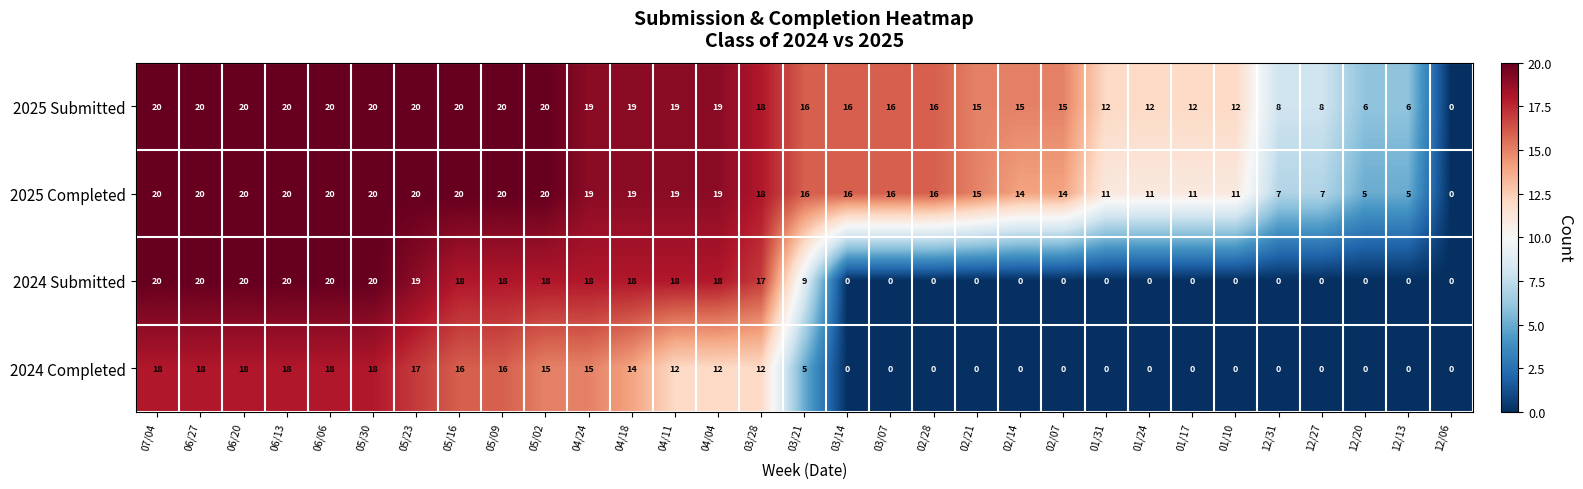

Is it true that 2024 Submitted equals 0 at 03/14?

True